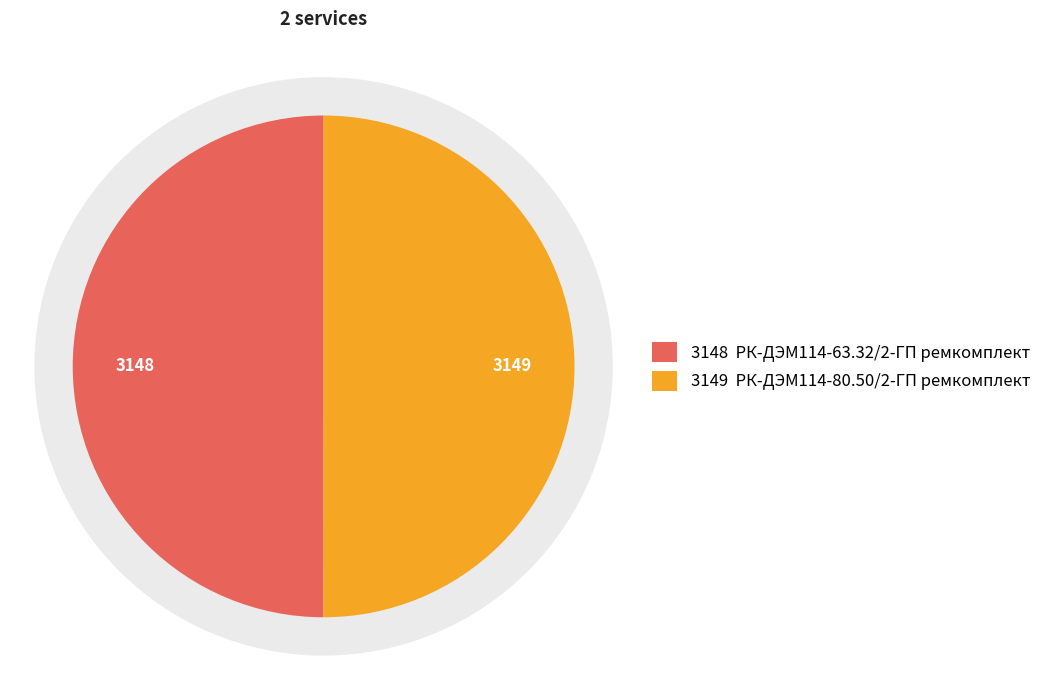

What is the change in value from РК-ДЭМ114-63.32/2-ГП ремкомплект to РК-ДЭМ114-80.50/2-ГП ремкомплект?

+1